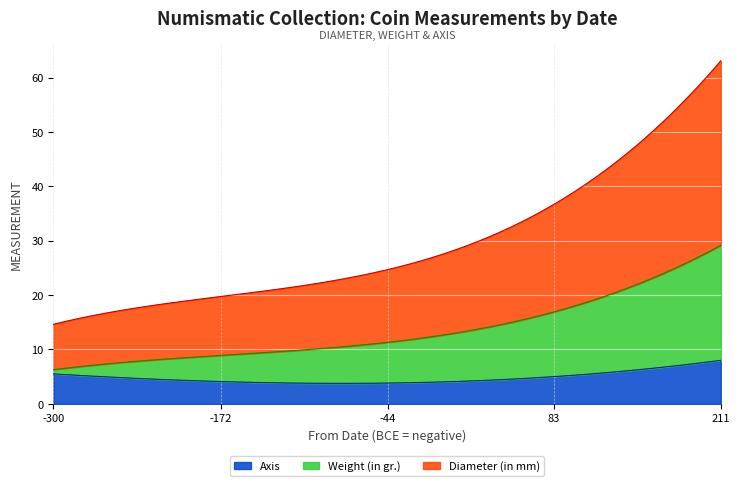

At which category does the chart reach its minimum across all series?

-300